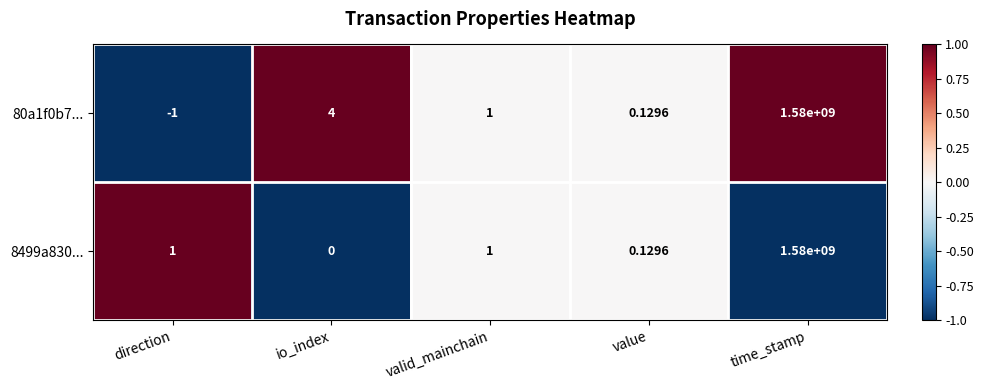

At which category is the sum across all series the highest?

time_stamp